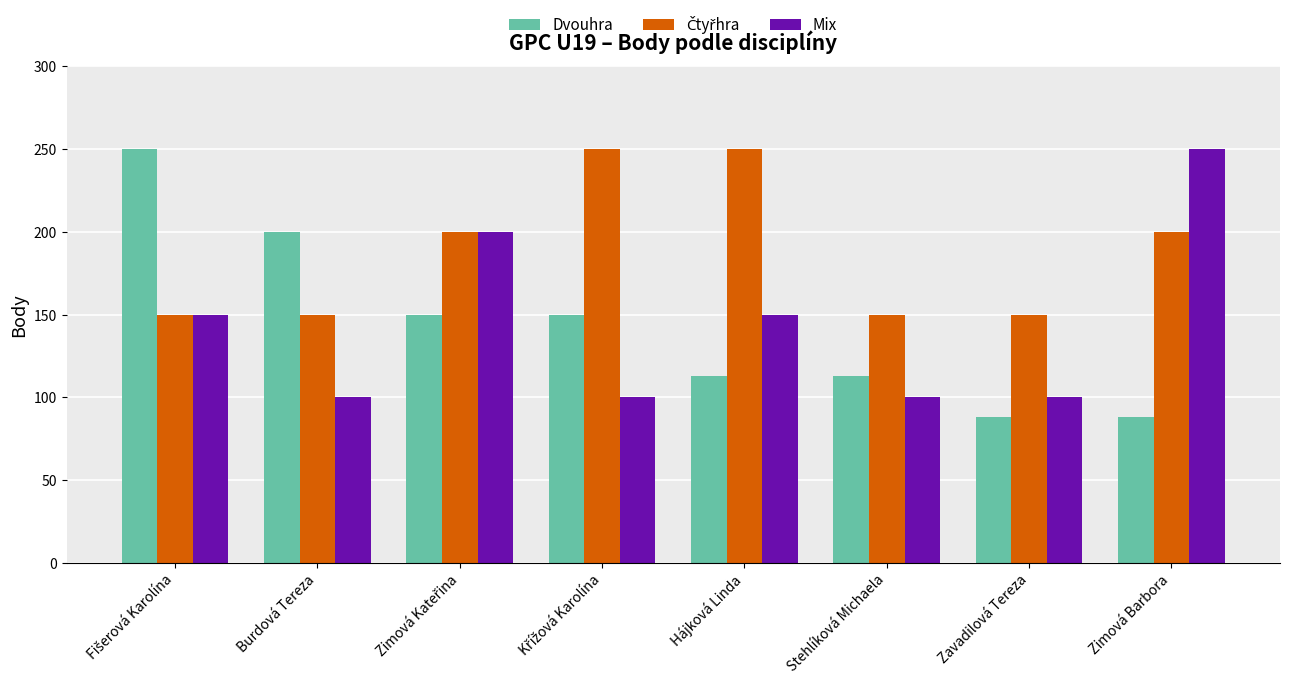

What is the minimum value shown in the chart?

88